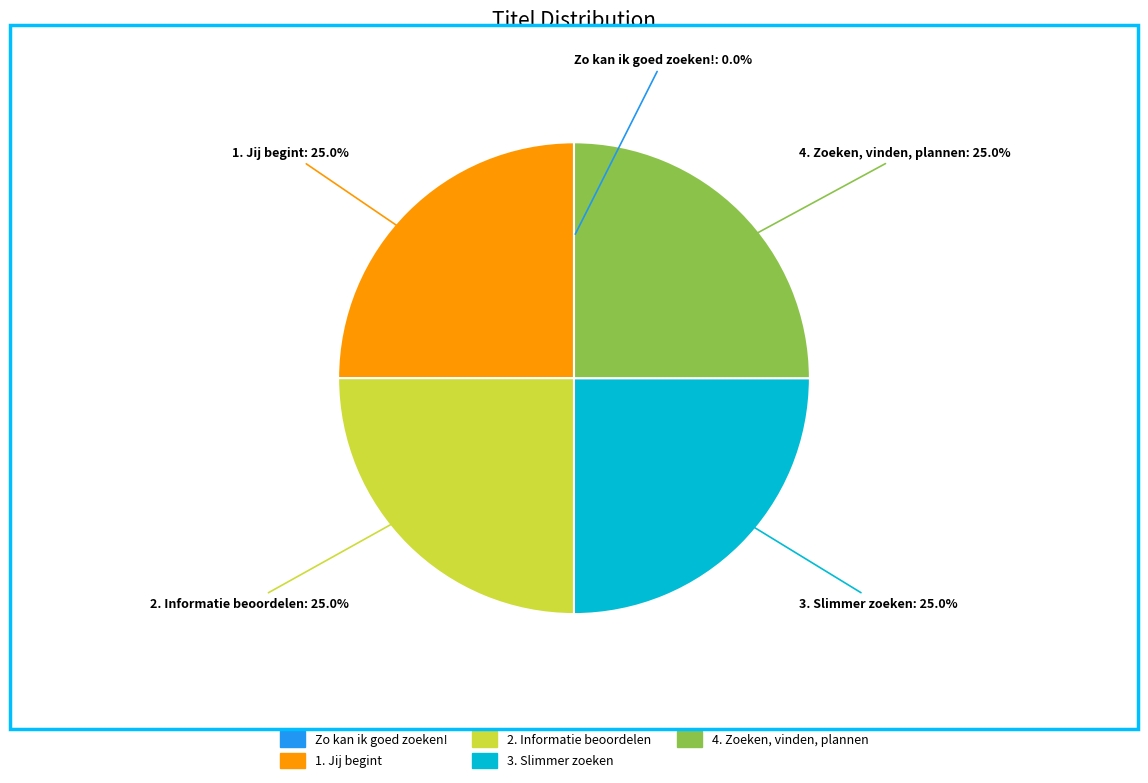

Is there a majority slice in this chart?

No